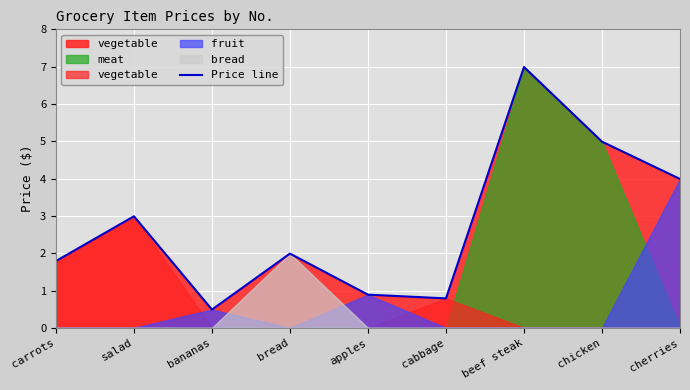

What is the maximum value shown in the chart?

7.0